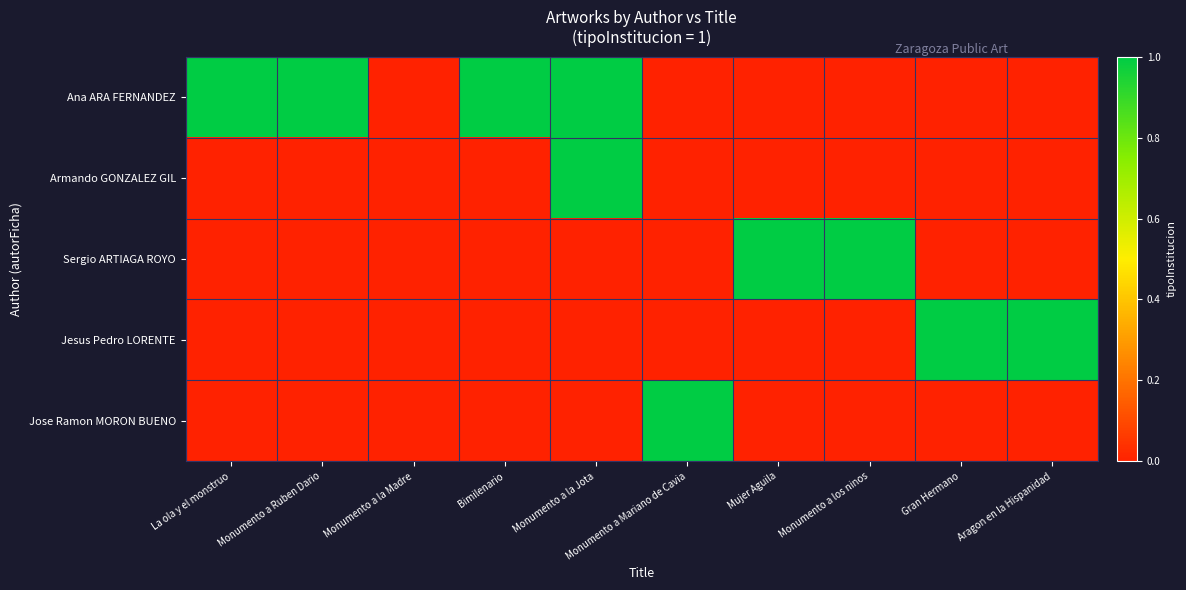

Reading left to right, list all the values displayed in this chart.

Ana ARA FERNANDEZ: La ola y el monstruo=1	Monumento a Ruben Dario=1	Monumento a la Madre=0	Bimilenario=1	Monumento a la Jota=1	Monumento a Mariano de Cavia=0	Mujer Aguila=0	Monumento a los ninos=0	Gran Hermano=0	Aragon en la Hispanidad=0
Armando GONZALEZ GIL: La ola y el monstruo=0	Monumento a Ruben Dario=0	Monumento a la Madre=0	Bimilenario=0	Monumento a la Jota=1	Monumento a Mariano de Cavia=0	Mujer Aguila=0	Monumento a los ninos=0	Gran Hermano=0	Aragon en la Hispanidad=0
Sergio ARTIAGA ROYO: La ola y el monstruo=0	Monumento a Ruben Dario=0	Monumento a la Madre=0	Bimilenario=0	Monumento a la Jota=0	Monumento a Mariano de Cavia=0	Mujer Aguila=1	Monumento a los ninos=1	Gran Hermano=0	Aragon en la Hispanidad=0
Jesus Pedro LORENTE: La ola y el monstruo=0	Monumento a Ruben Dario=0	Monumento a la Madre=0	Bimilenario=0	Monumento a la Jota=0	Monumento a Mariano de Cavia=0	Mujer Aguila=0	Monumento a los ninos=0	Gran Hermano=1	Aragon en la Hispanidad=1
Jose Ramon MORON BUENO: La ola y el monstruo=0	Monumento a Ruben Dario=0	Monumento a la Madre=0	Bimilenario=0	Monumento a la Jota=0	Monumento a Mariano de Cavia=1	Mujer Aguila=0	Monumento a los ninos=0	Gran Hermano=0	Aragon en la Hispanidad=0